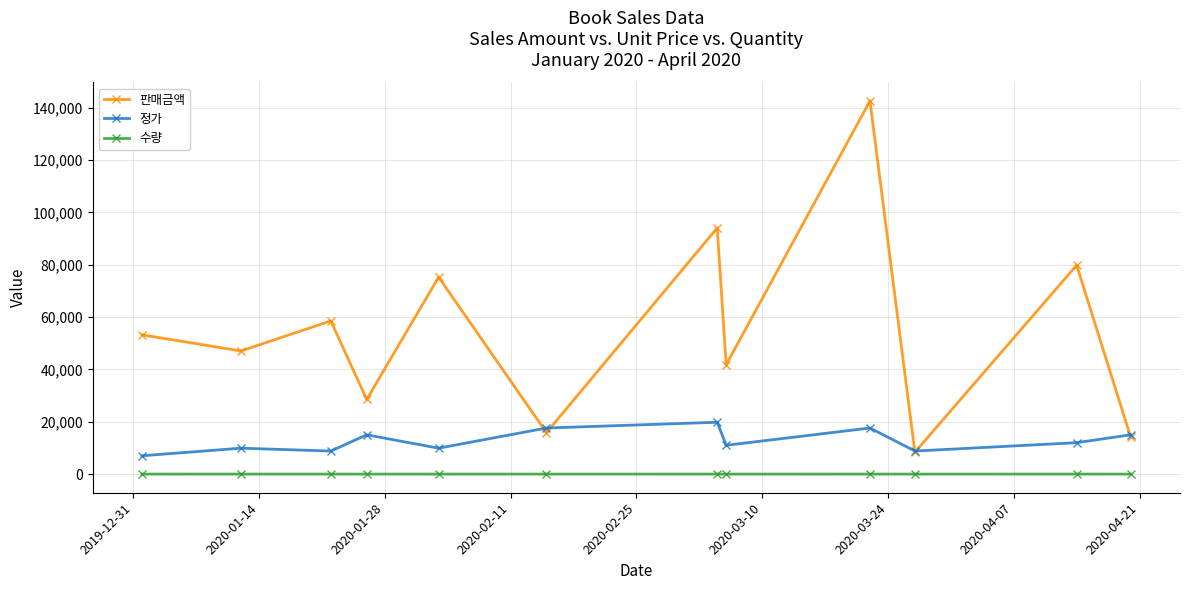

True or false: 수량 and 판매금액 intersect in this chart.

False